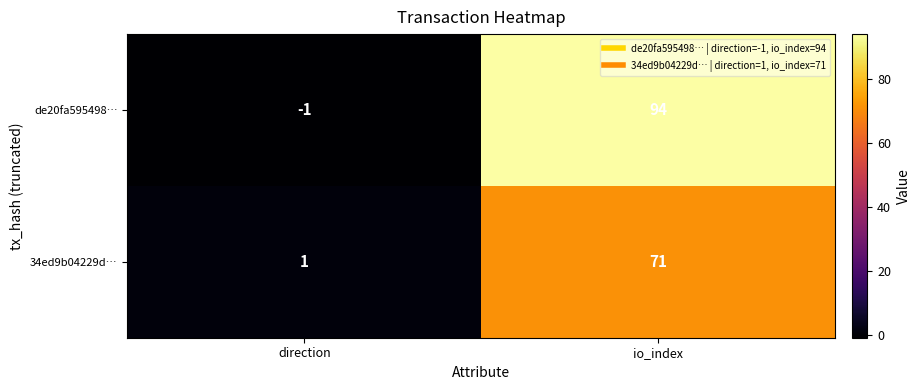

What is the maximum value shown in the chart?

94